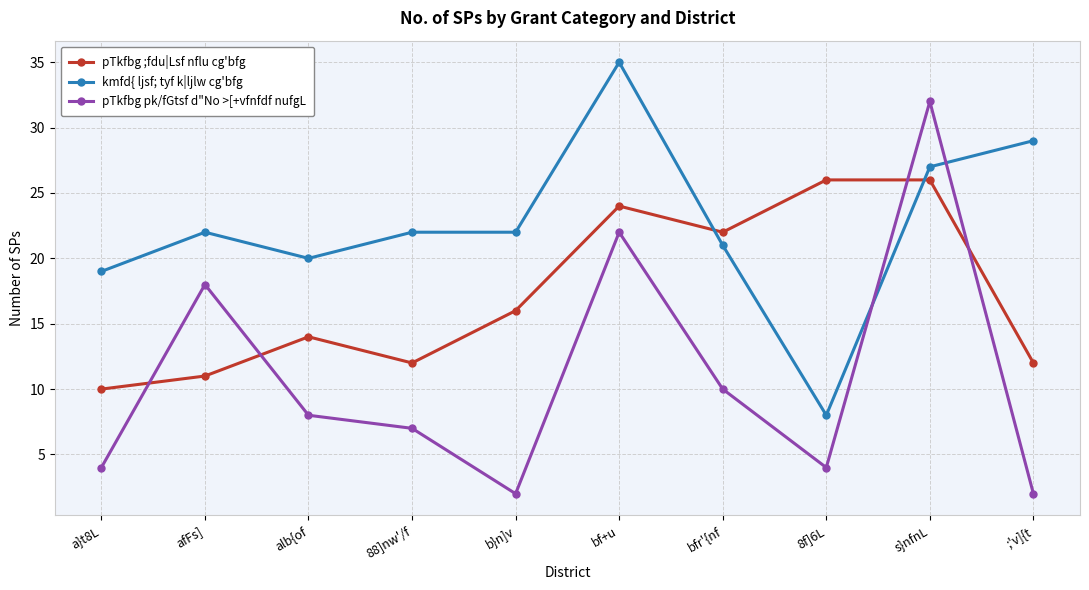

True or false: pTkfbg pk/fGtsf d"No >[+vfnfdf nufgL has a value of 2 at b}n]v.

True